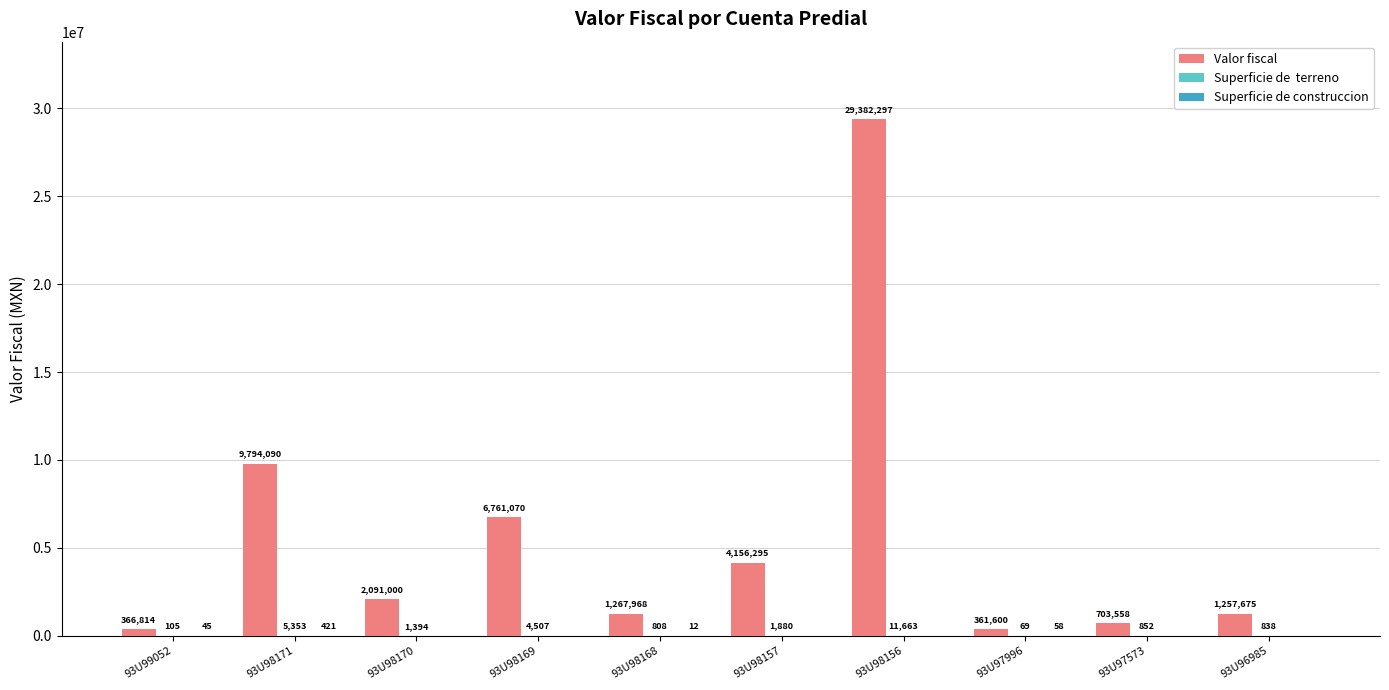

Which category has the highest value across all series?

93U98156